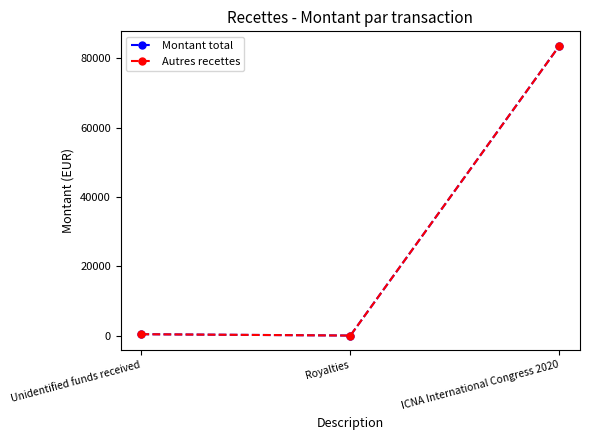

What is the total value across all series at Unidentified funds received?

882.9